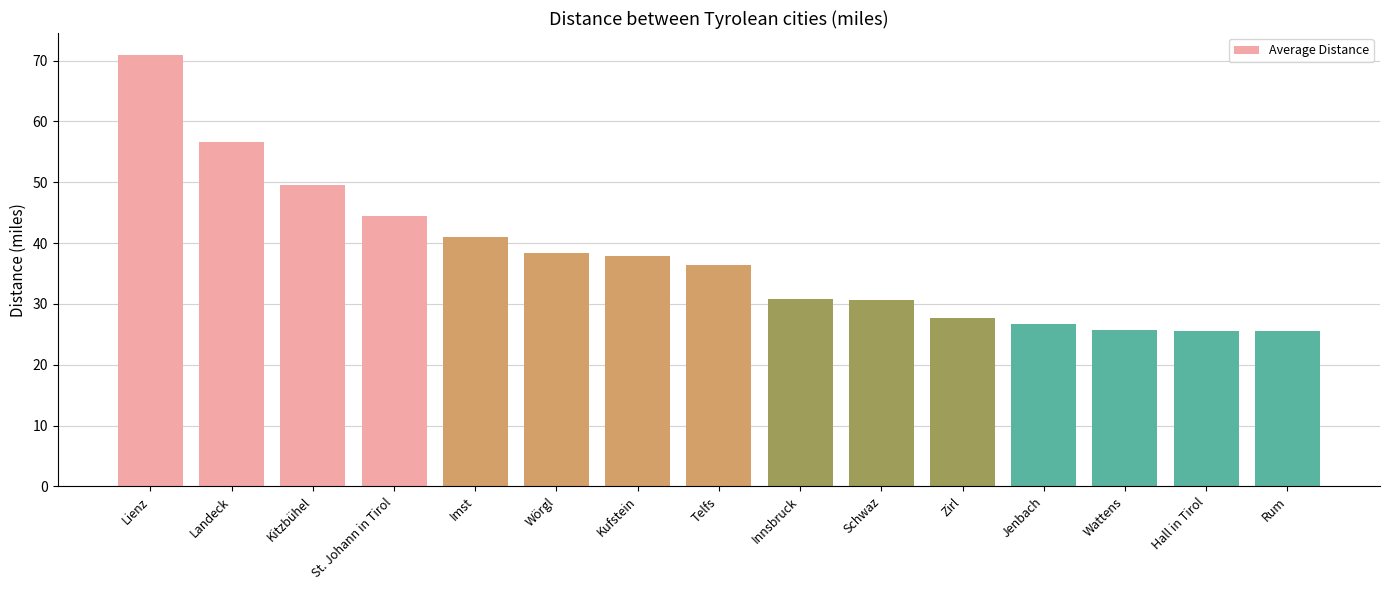

Are the bars horizontal?

No